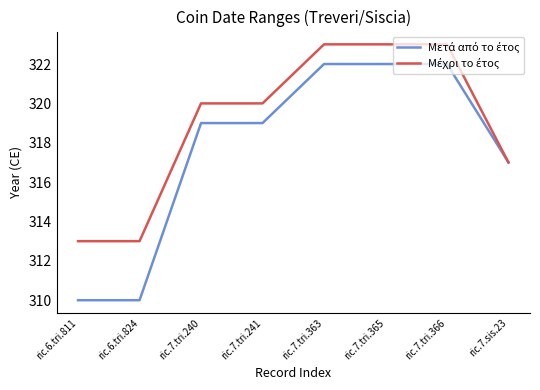

What position from the left is ric.7.tri.241?

4